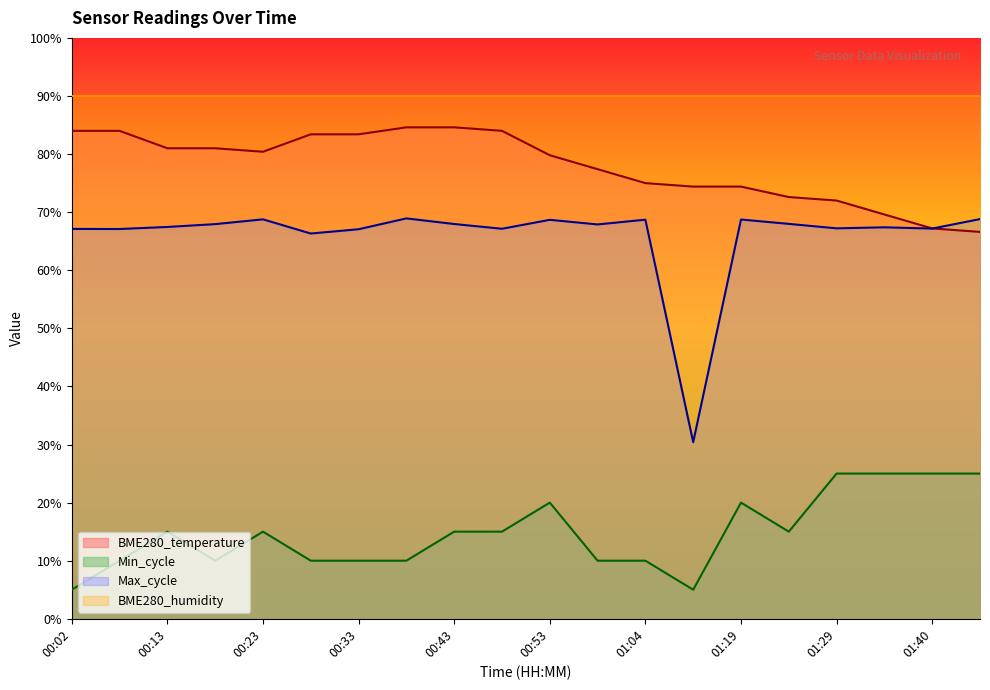

Rank the series by their average value, from lowest to highest.

Min_cycle, Max_cycle, BME280_temperature, BME280_humidity